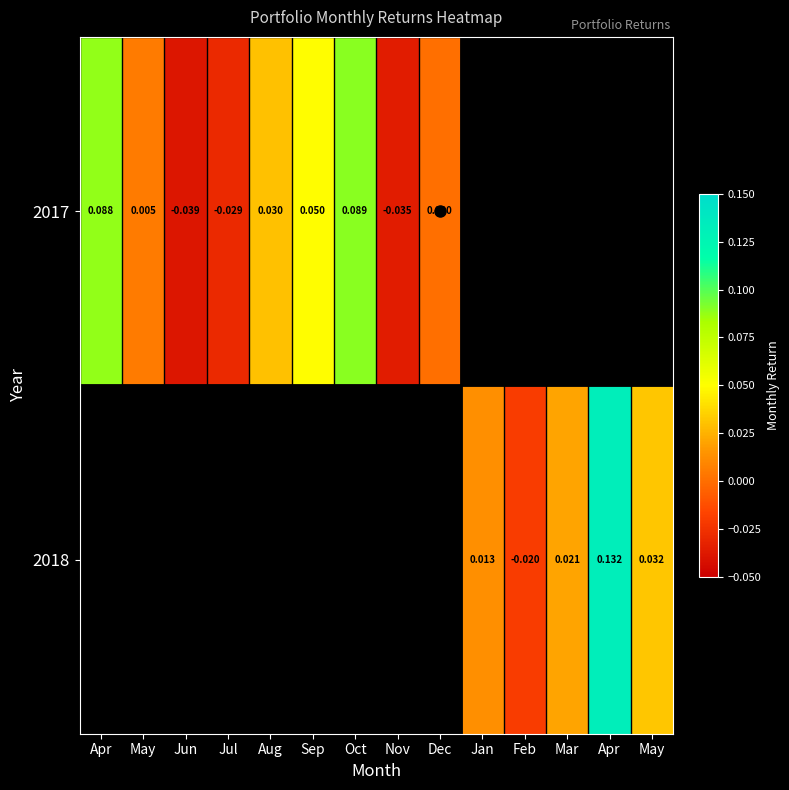

Which category has the highest value in the 2018 series?

Apr